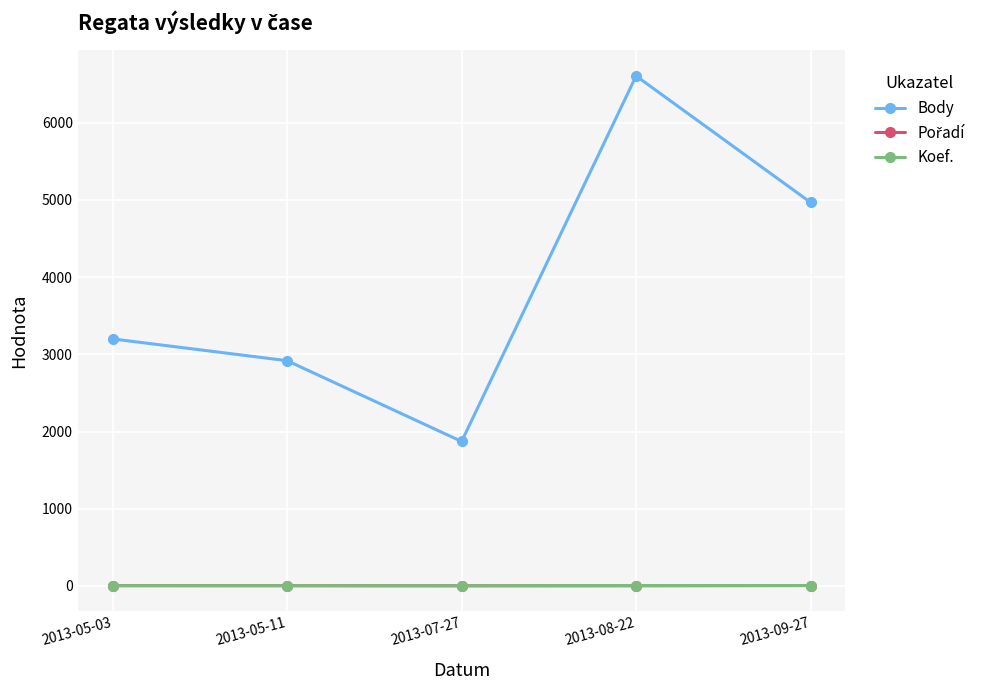

How many values in the Koef. series are below 4?

1